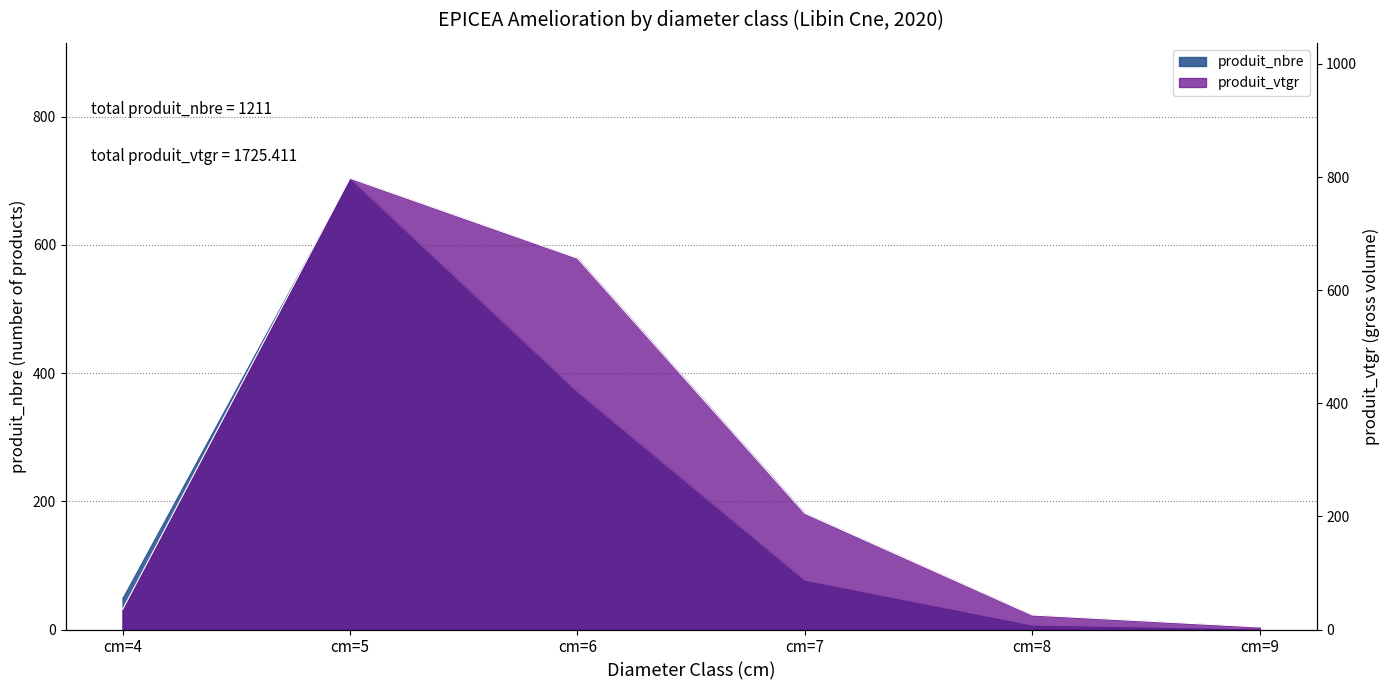

What is the difference between the highest and lowest values at cm=9?

3.4